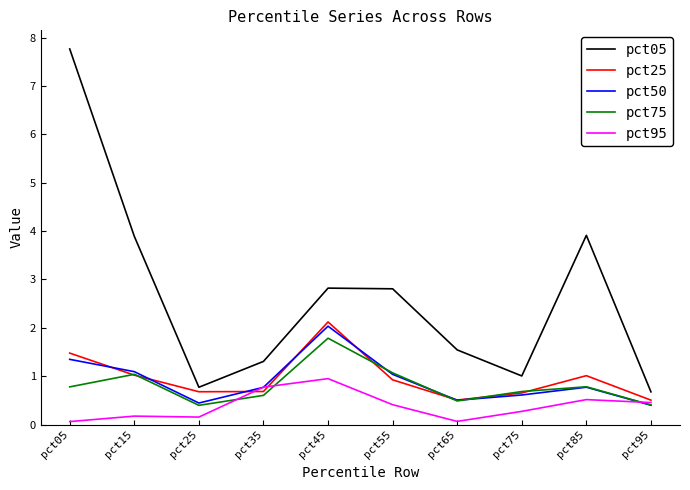

Which series has the widest spread of values?

pct05